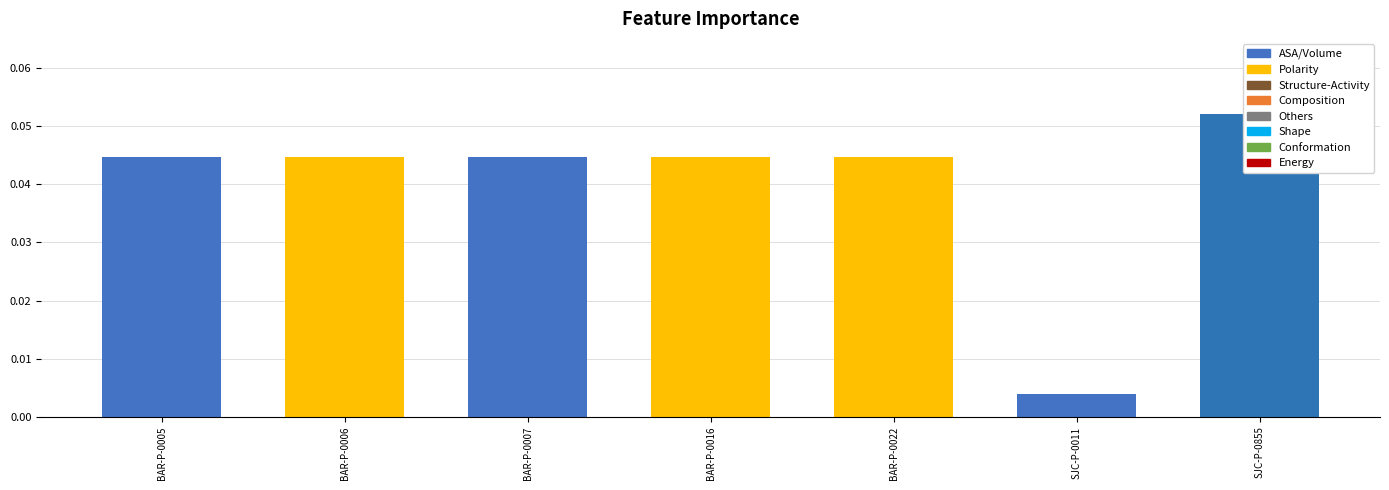

At which category does the chart reach its peak across all series?

SJC-P-0855